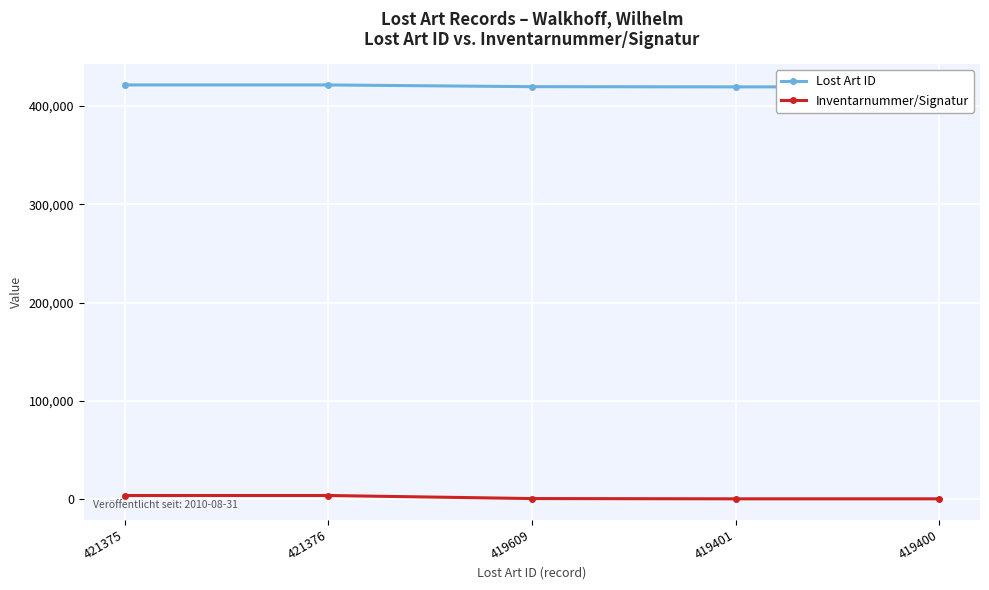

The value of Inventarnummer/Signatur at 421375 is 3796. True or false?

True